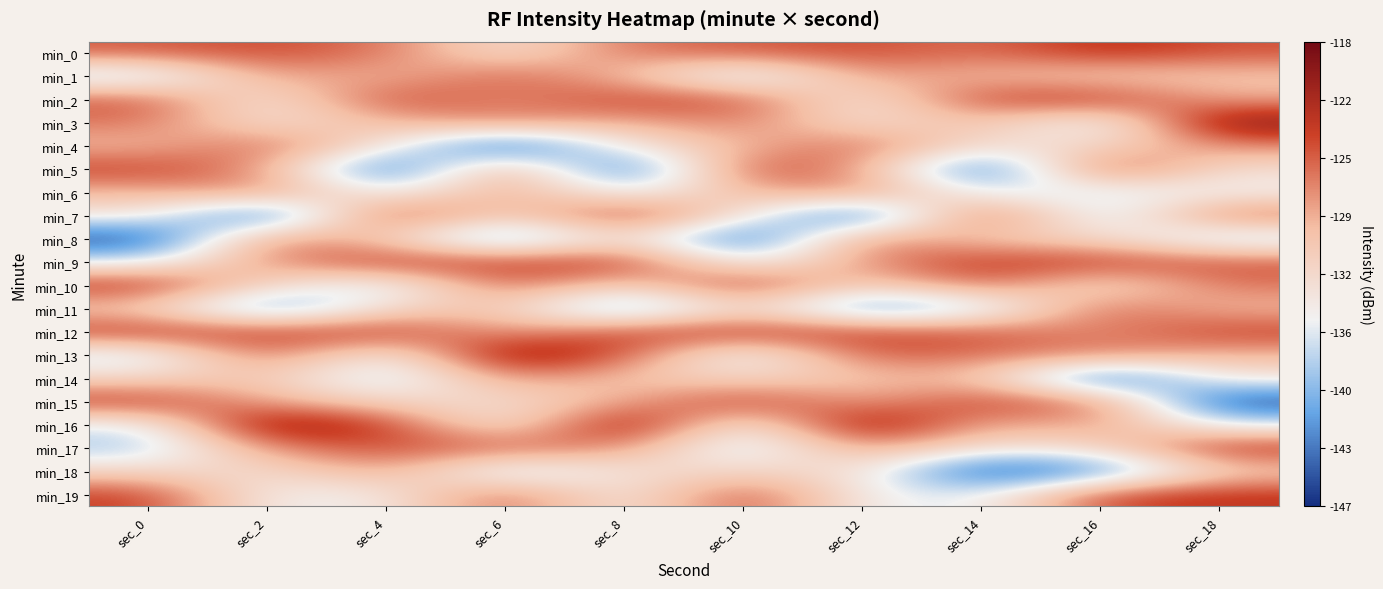

What is the maximum value shown in the chart?

-118.7